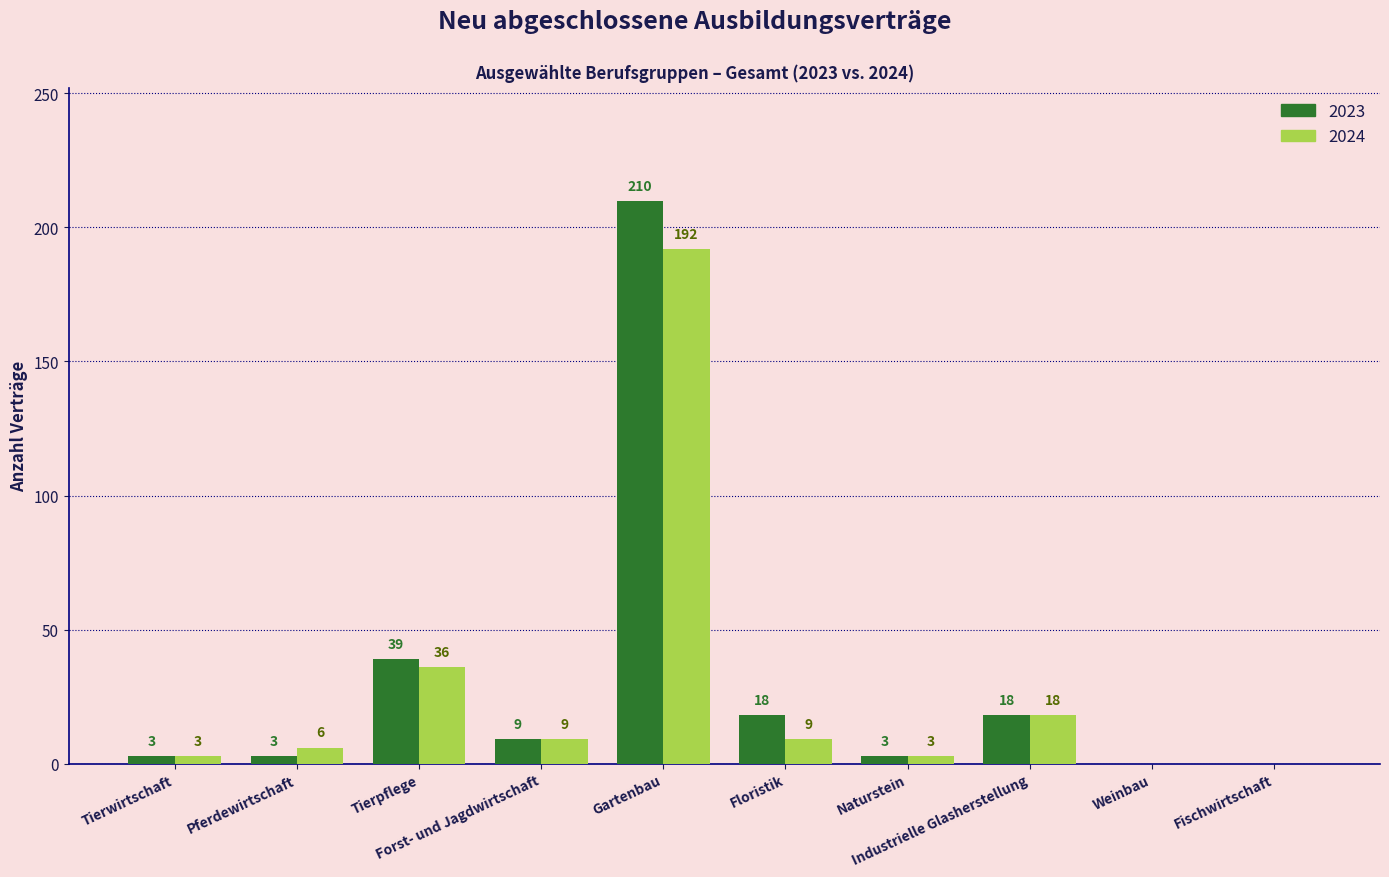

How many categories are shown in the chart?

10